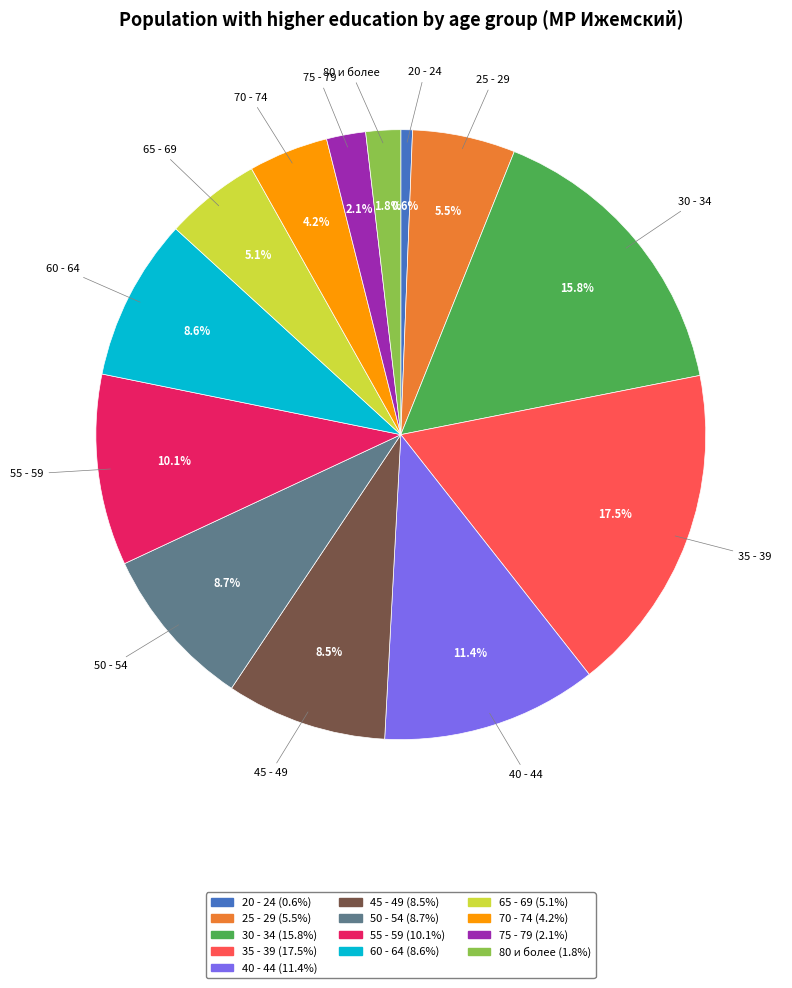

Count the number of slices in the pie.

13